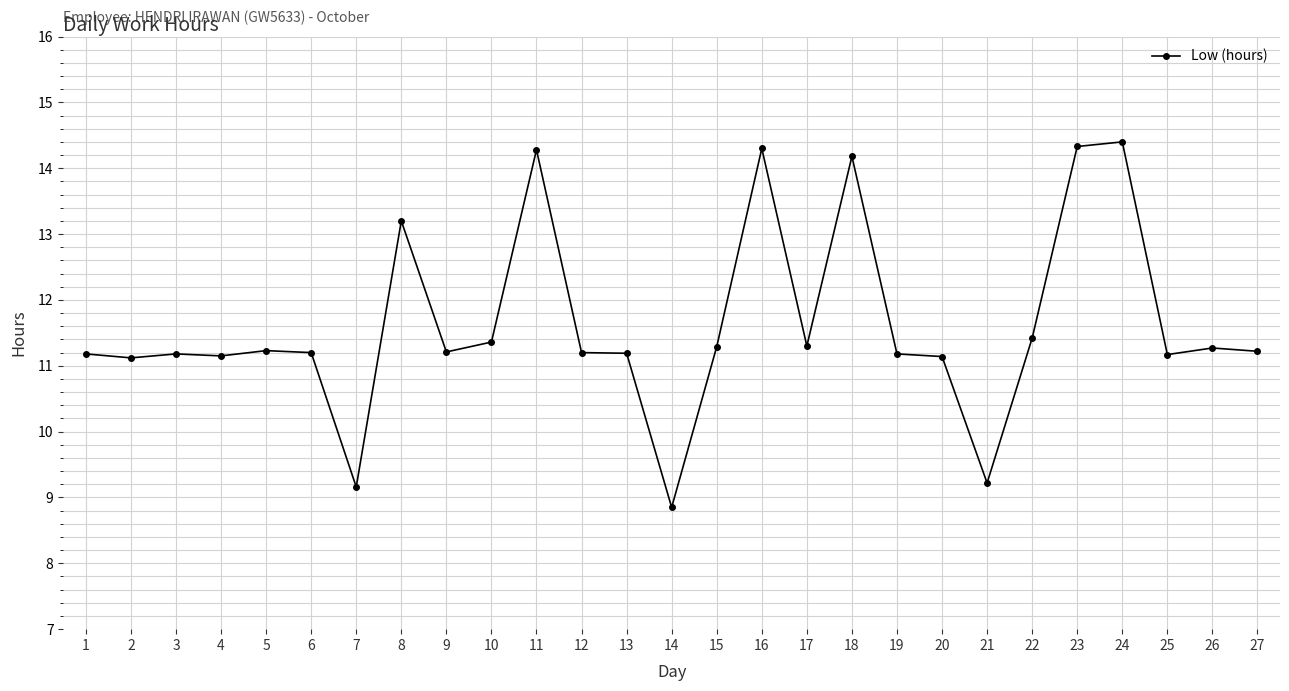

What is the sum of the values at 22 and 25?

22.6